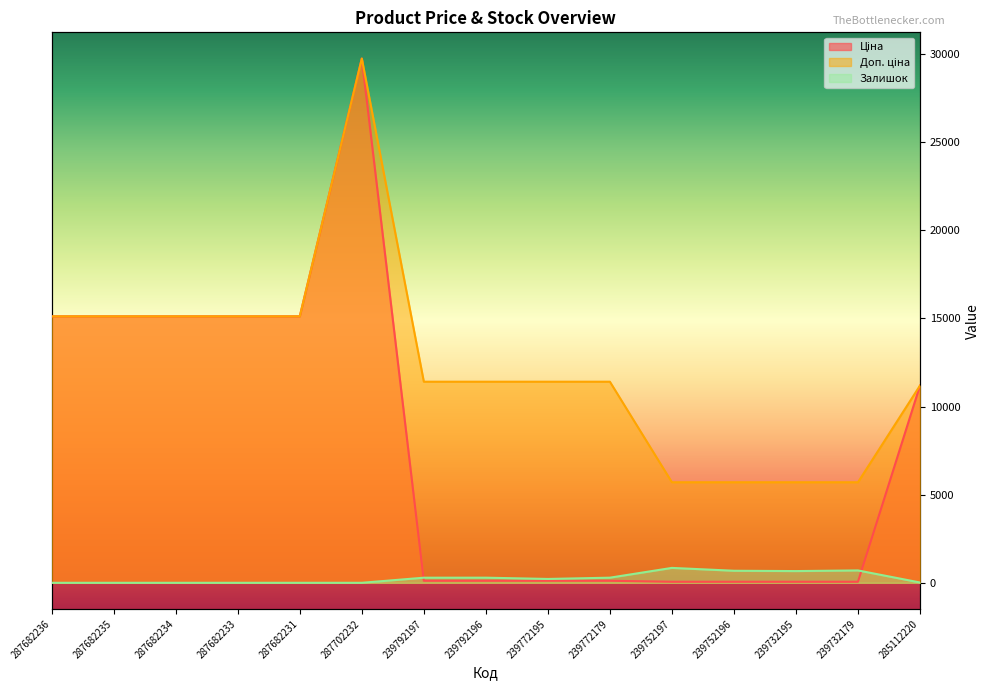

True or false: Ціна and Доп. ціна intersect in this chart.

False